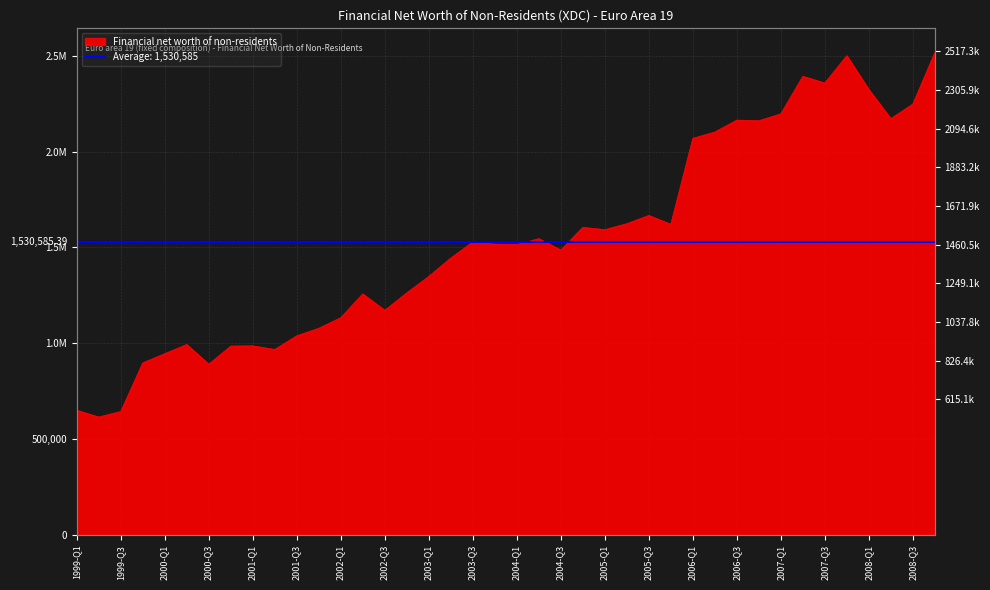

Where does the data first go above 1517336?

2003-Q3